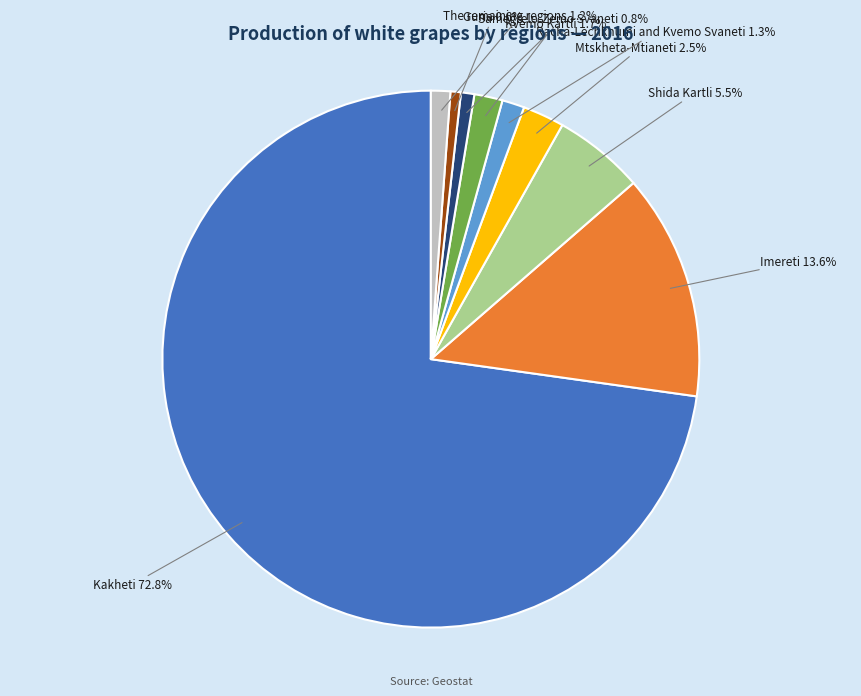

Does any single category account for the majority?

Yes